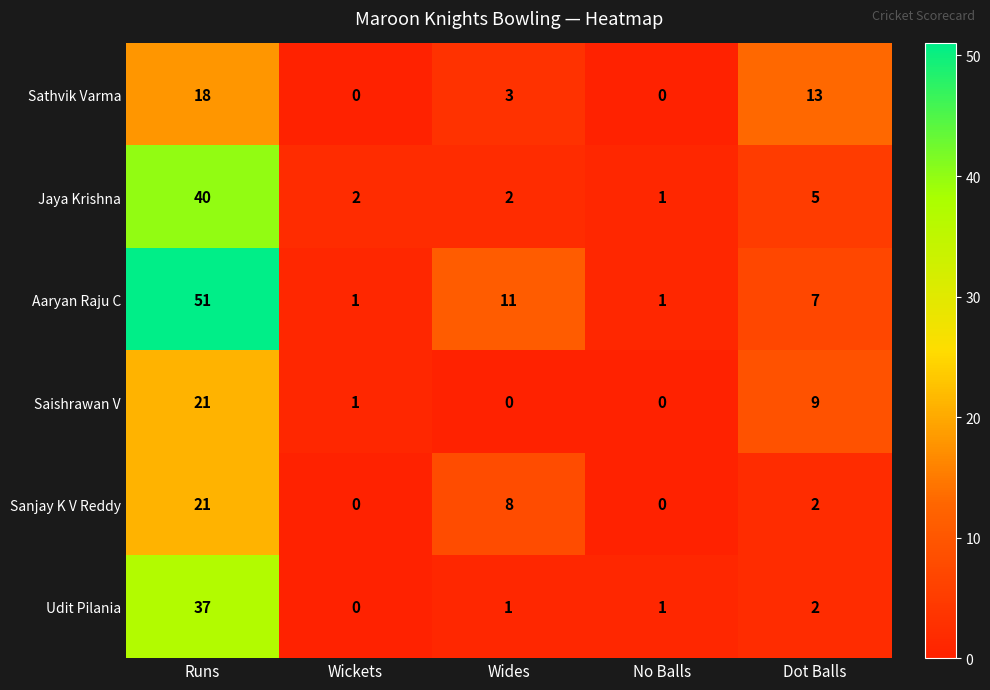

What is the difference between the Sathvik Varma values at Dot Balls and Wickets?

13